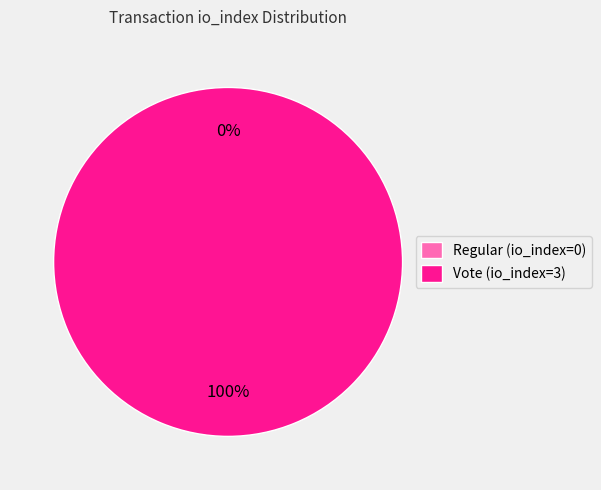

To the nearest percent, what is the average slice percentage?

50%